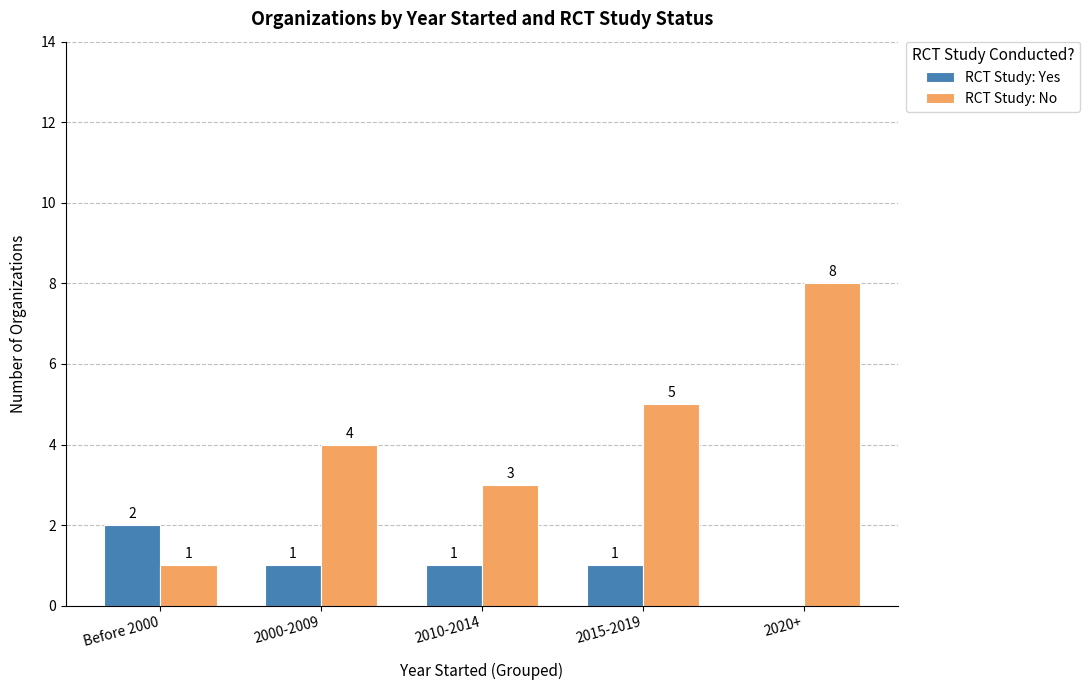

True or false: RCT Study: No has a value of 3 at 2015-2019.

False